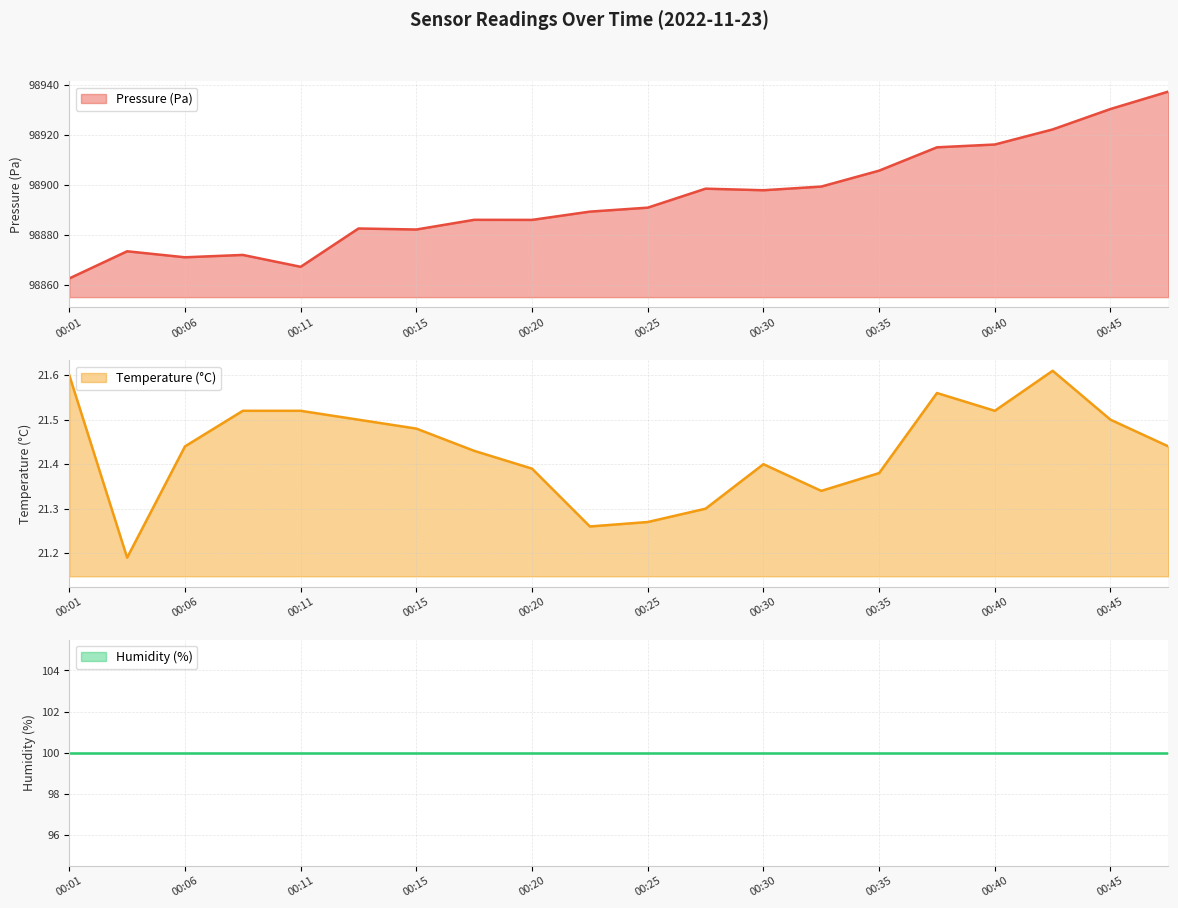

At which category does pressure reach its first local valley?

00:06